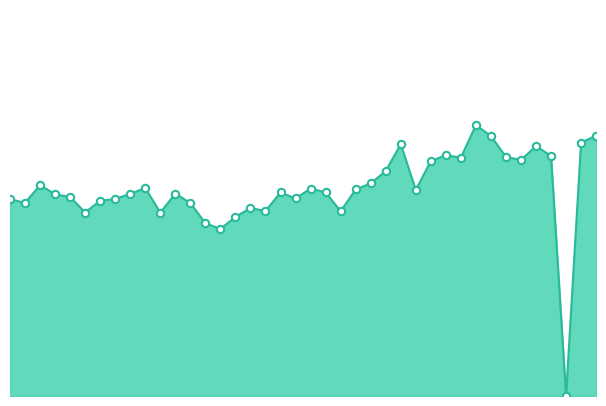

Is this an area chart (filled region under the line)?

Yes